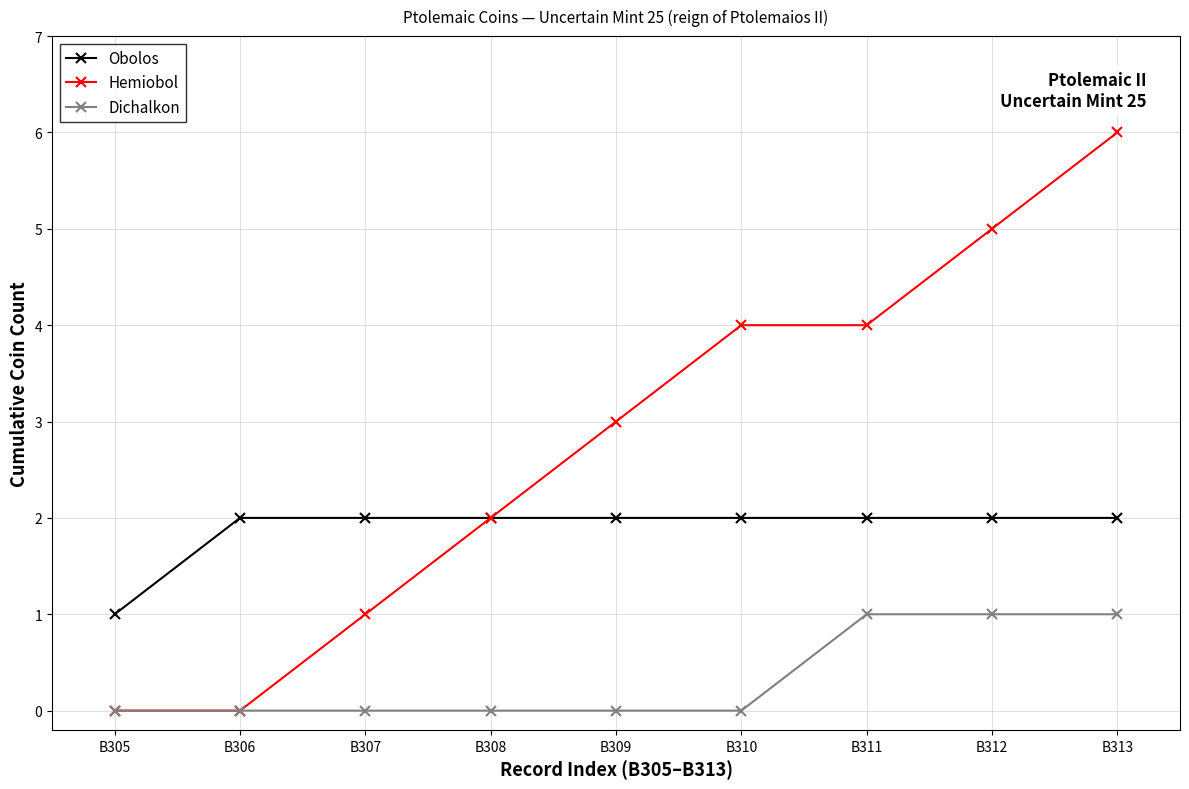

What value does the Dichalkon series have at B312?

1